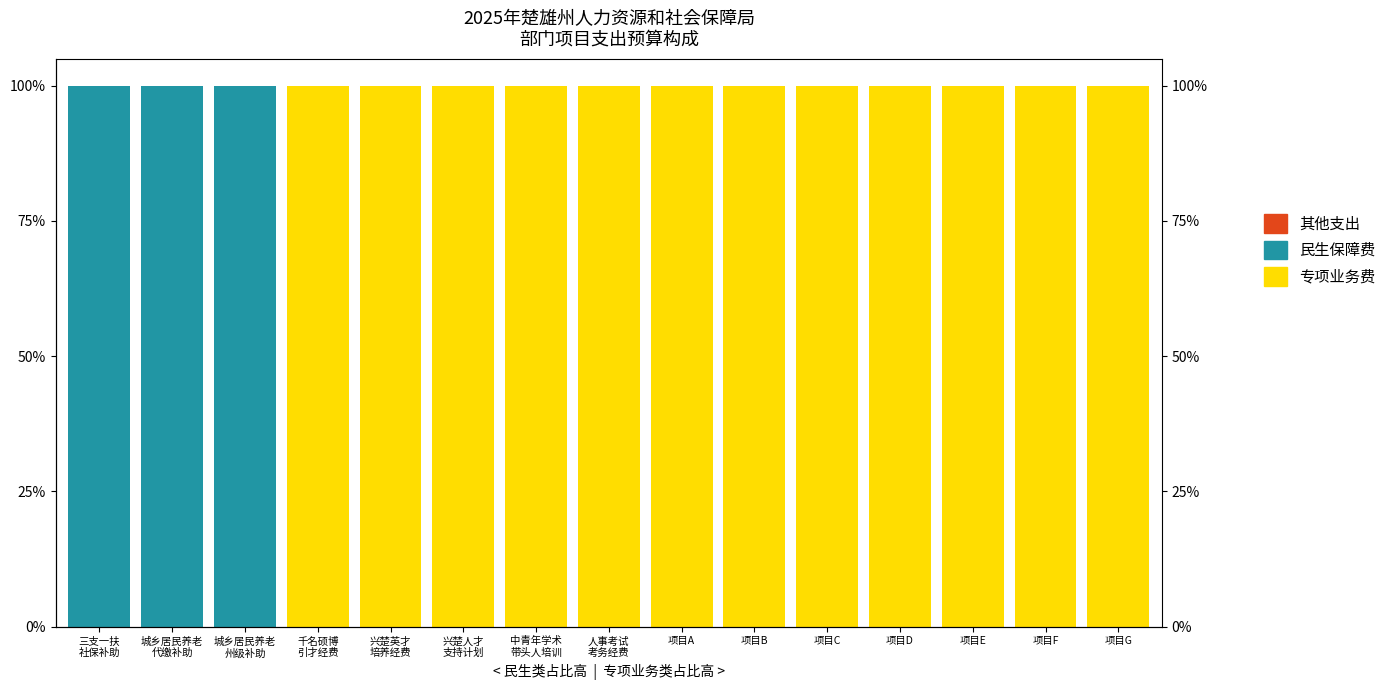

How many data points in 专项业务费 are less than 100?

3